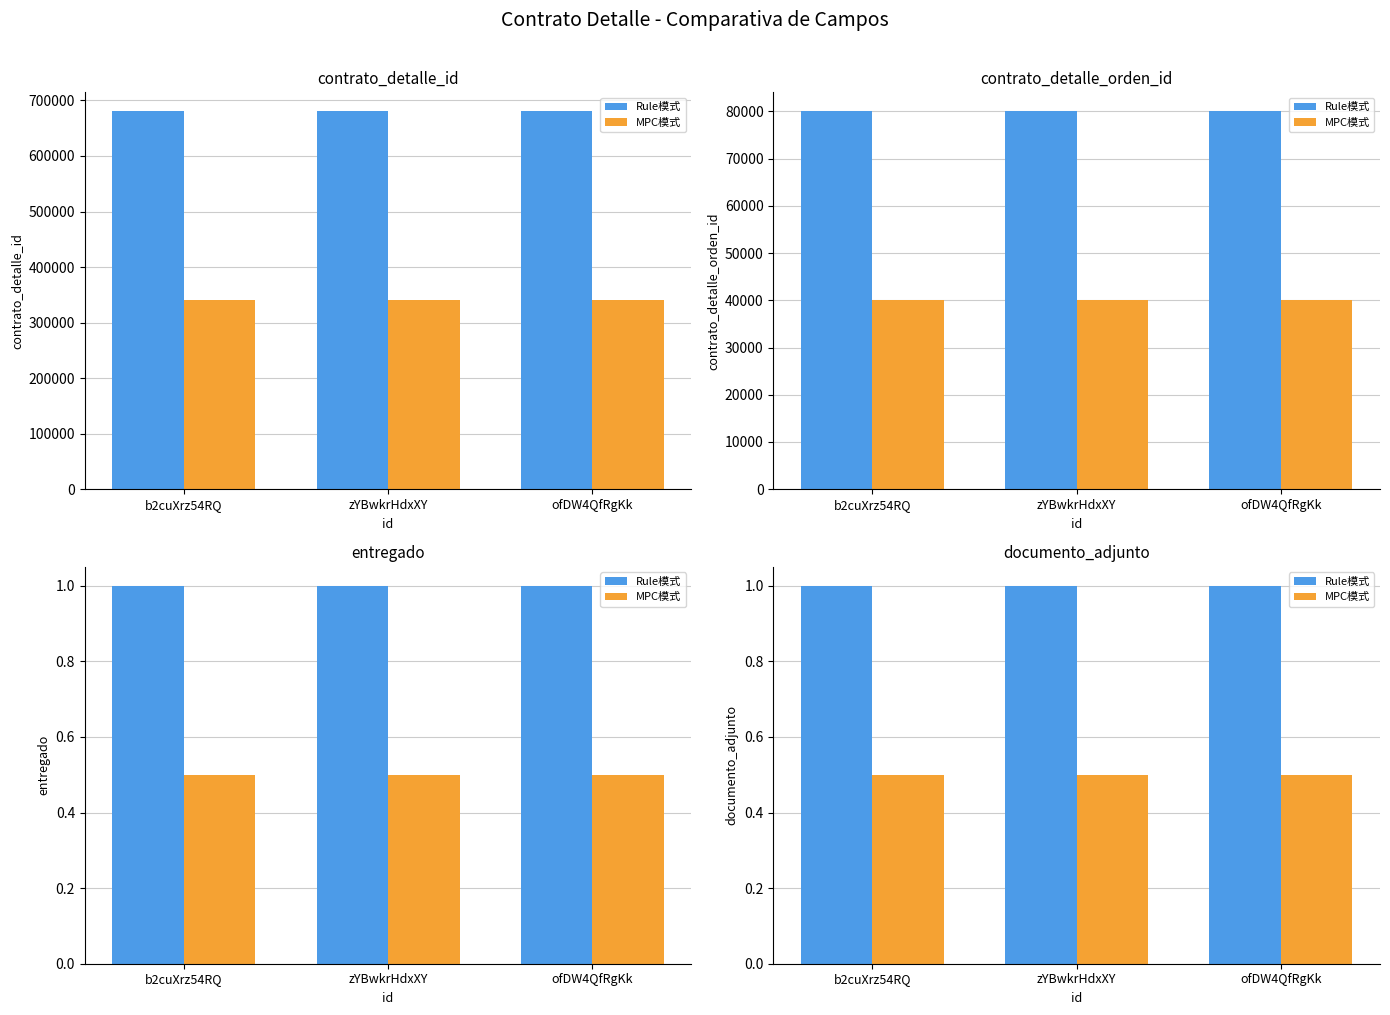

At which label is Rule模式 closest to 1?

b2cuXrz54RQ